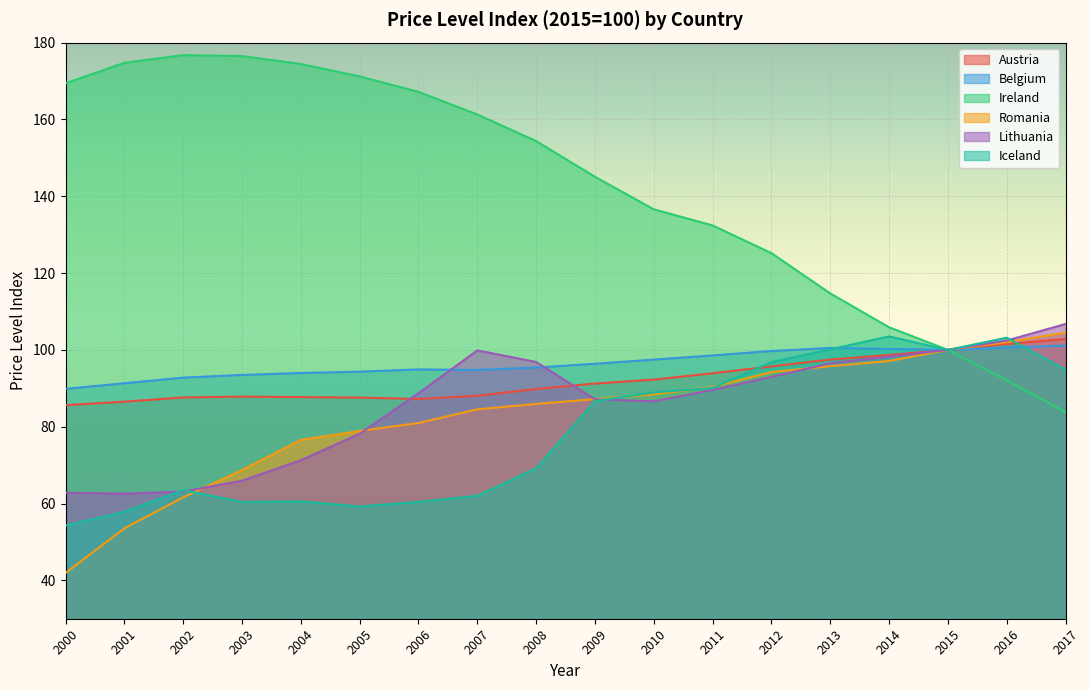

What is the total value across all series at 2003?

552.8